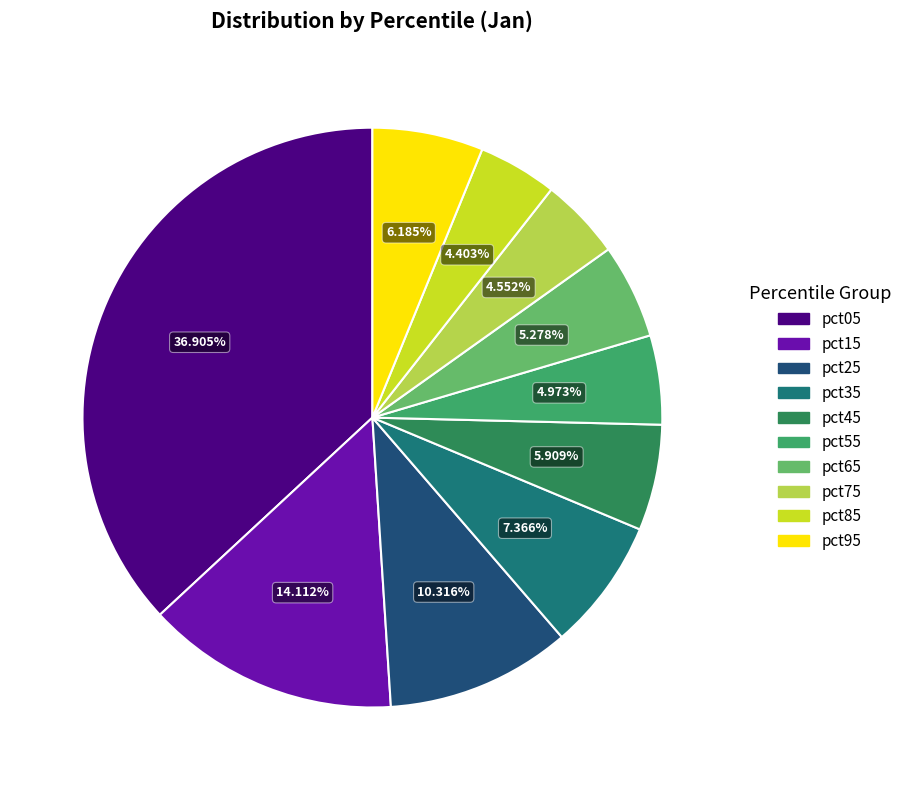

Which slice is the smallest?

pct85